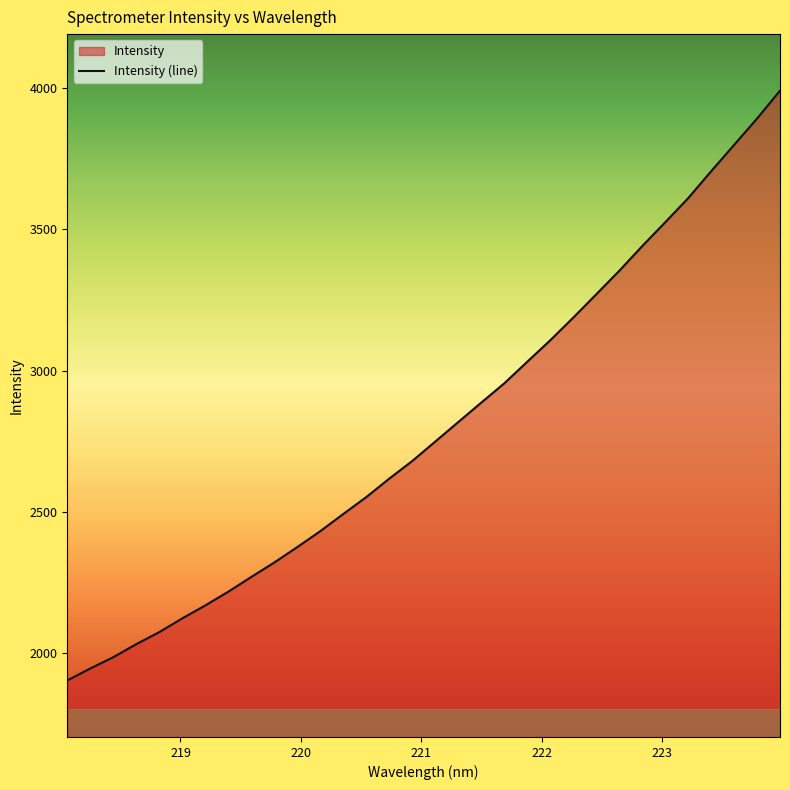

Reading left to right, transcribe all the data shown in this chart.

218.0596=1904.5	218.2508=1946.9	218.442=1986.8	218.6332=2033.0	218.8244=2075.6	219.0156=2124.3	219.2067=2169.9	219.3979=2218.6	219.589=2270.8	219.7801=2321.8	219.9712=2376.4	220.1623=2432.8	220.3533=2493.5	220.5444=2553.3	220.7354=2618.7	220.9264=2681.0	221.1174=2749.8	221.3083=2818.7	221.4993=2887.4	221.6902=2955.5	221.8812=3032.0	222.0721=3107.8	222.263=3187.9	222.4538=3270.2	222.6447=3353.3	222.8355=3440.7	223.0264=3524.9	223.2172=3610.2	223.408=3705.4	223.5987=3798.6	223.7895=3891.8	223.9802=3990.6